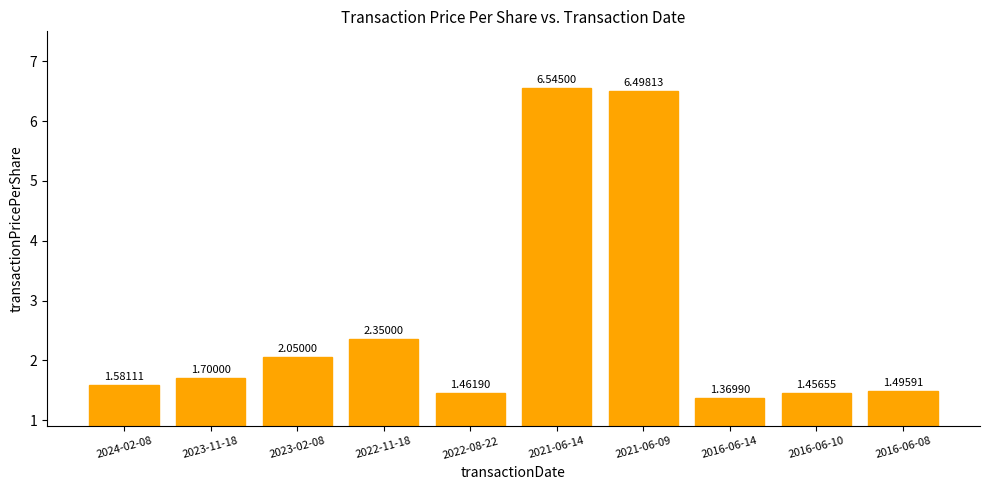

Rank the categories by value from lowest to highest.

2016-06-14, 2016-06-10, 2022-08-22, 2016-06-08, 2024-02-08, 2023-11-18, 2023-02-08, 2022-11-18, 2021-06-09, 2021-06-14